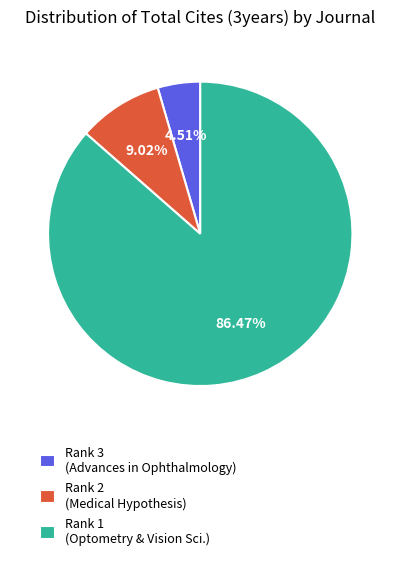

Between Rank 2 (Medical Hypothesis) and Rank 1 (Optometry & Vision Sci.), which is larger?

Rank 1 (Optometry & Vision Sci.)